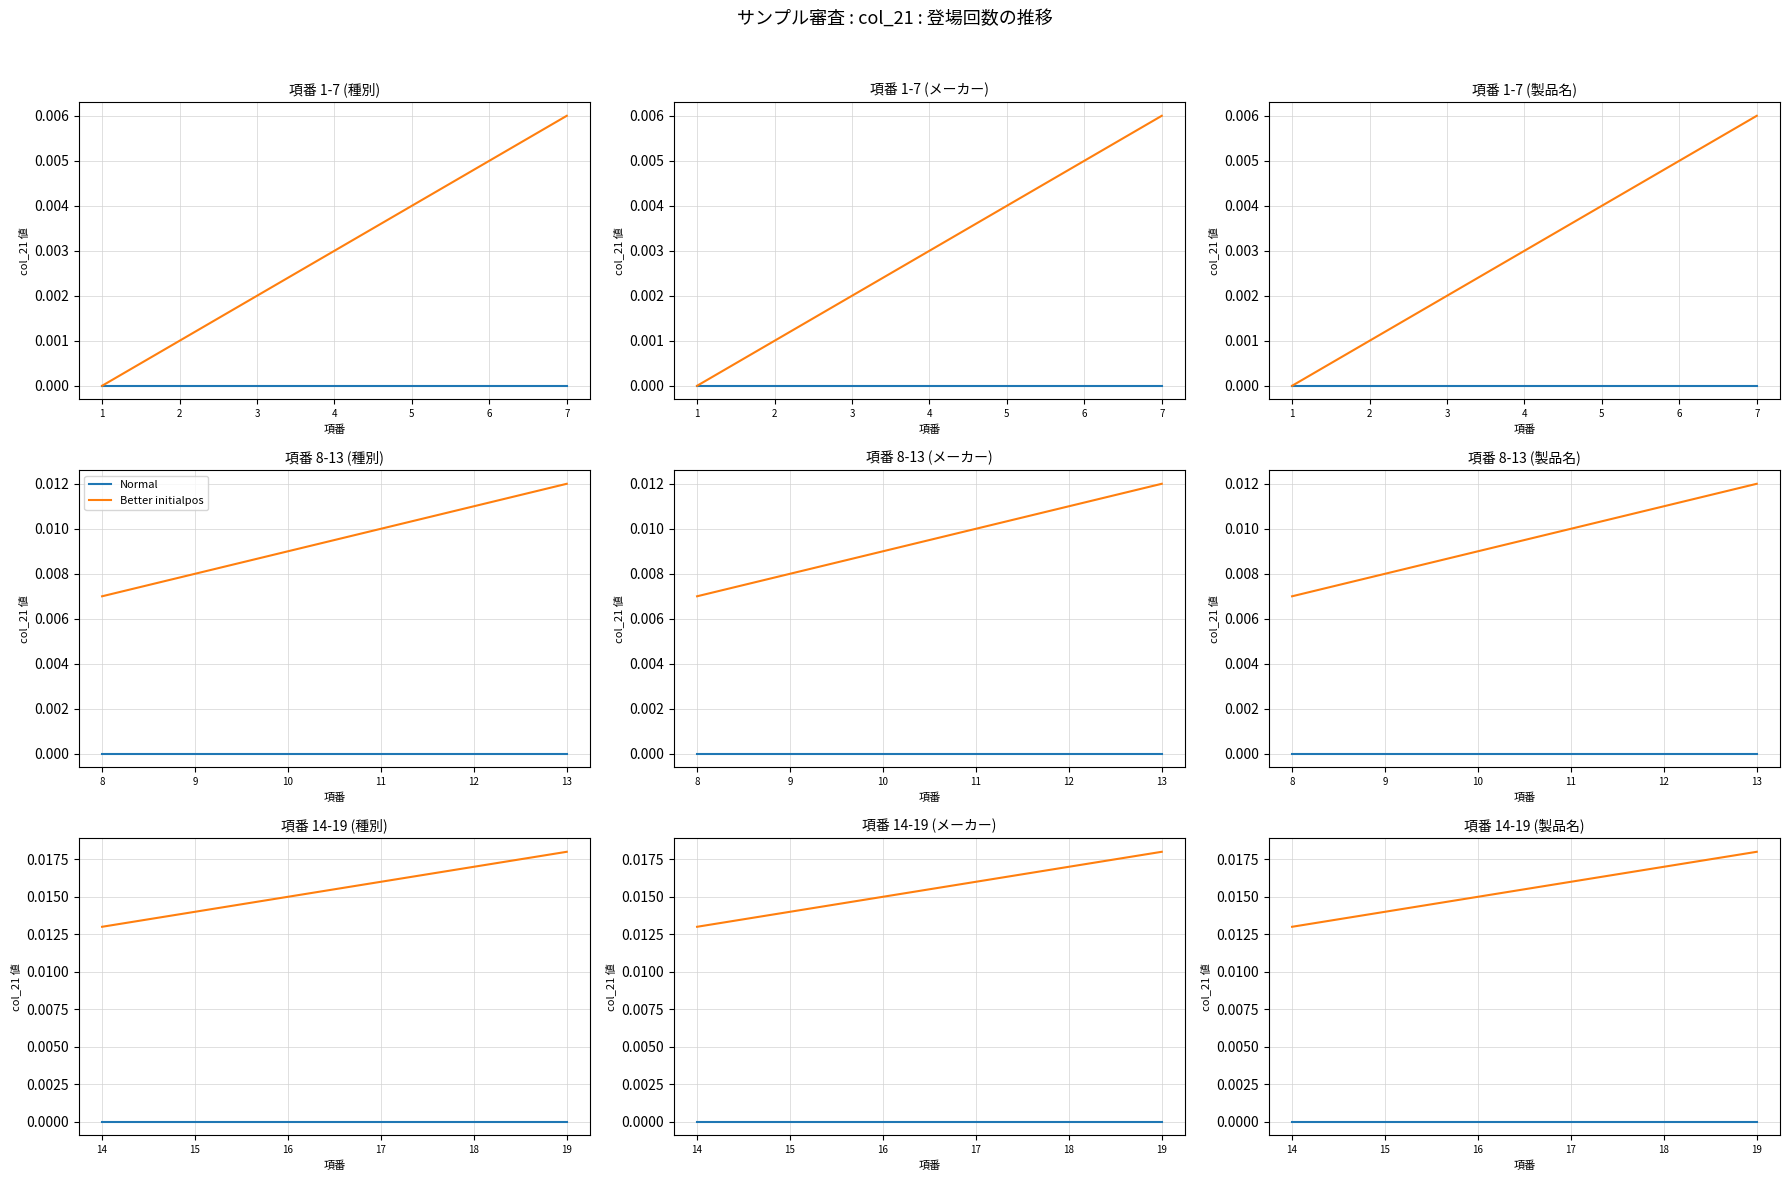

True or false: Better initialpos has more than 1 points higher than both neighbors.

False